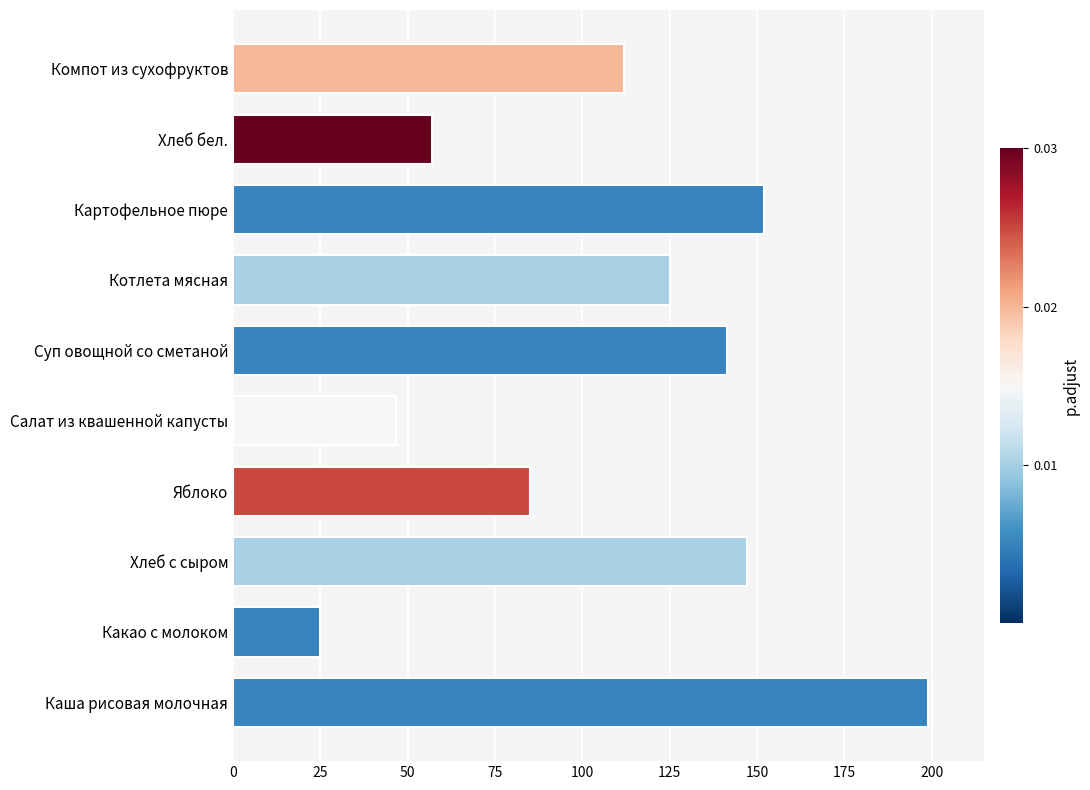

What is the change in value from Яблоко to Компот из сухофруктов?

+27.0